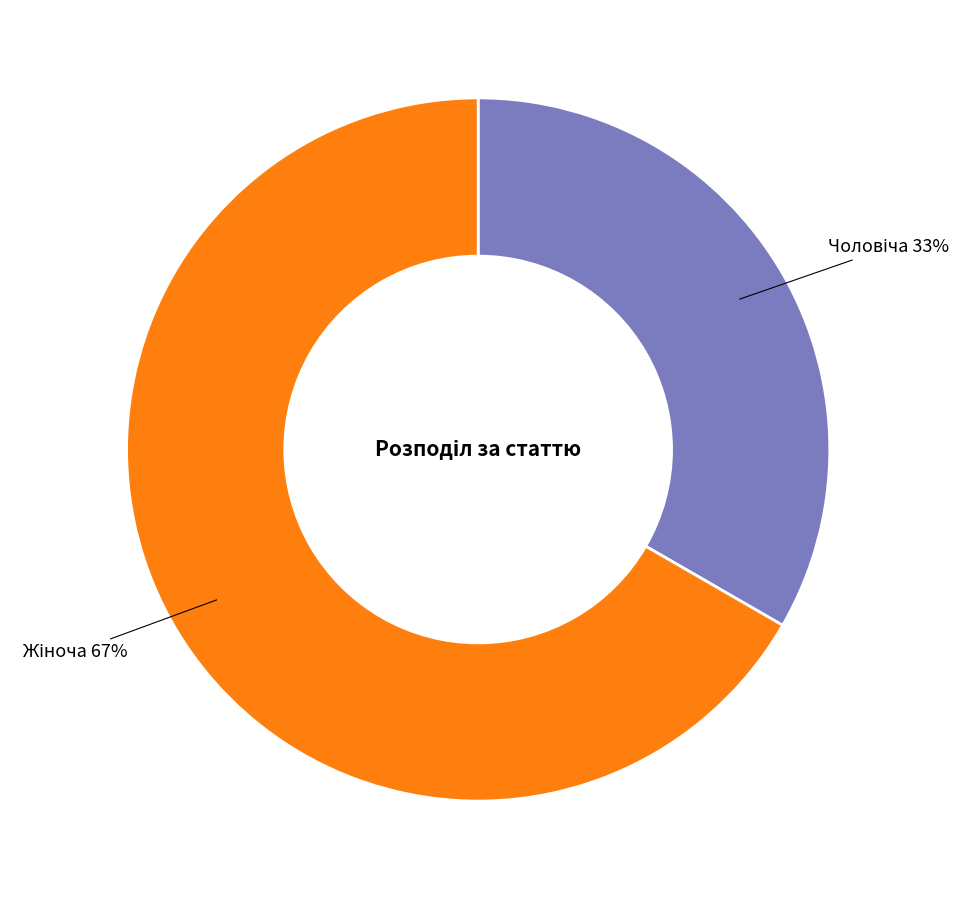

To the nearest percent, what is the average slice percentage?

50%